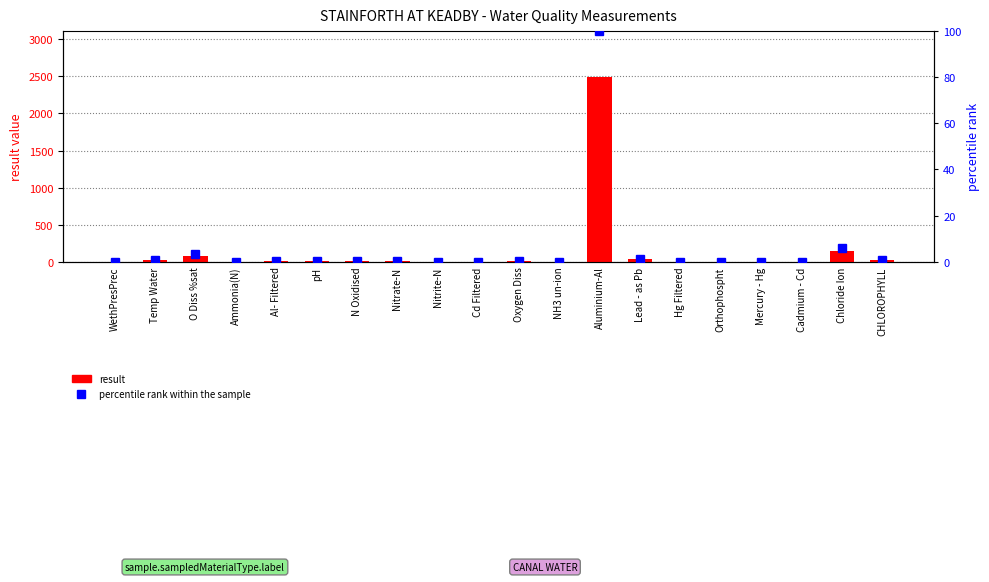

Reading right to left, list all the values displayed in this chart.

result: CHLOROPHYLL=15.2	Chloride Ion=146.0	Cadmium - Cd=0.1	Mercury - Hg=0.1	Orthophospht=0.4	Hg Filtered=0.0	Lead - as Pb=30.6	Aluminium-Al=2490.0	NH3 un-ion=0.0	Oxygen Diss=6.9	Cd Filtered=0.1	Nitrite-N=0.0	Nitrate-N=4.4	N Oxidised=4.4	pH=8.0	Al- Filtered=10.0	Ammonia(N)=0.1	O Diss %sat=77.0	Temp Water=20.4	WethPresPrec=1.0
percentile rank within the sample: CHLOROPHYLL=0.6	Chloride Ion=5.9	Cadmium - Cd=0.0	Mercury - Hg=0.0	Orthophospht=0.0	Hg Filtered=0.0	Lead - as Pb=1.2	Aluminium-Al=100.0	NH3 un-ion=0.0	Oxygen Diss=0.3	Cd Filtered=0.0	Nitrite-N=0.0	Nitrate-N=0.2	N Oxidised=0.2	pH=0.3	Al- Filtered=0.4	Ammonia(N)=0.0	O Diss %sat=3.1	Temp Water=0.8	WethPresPrec=0.0